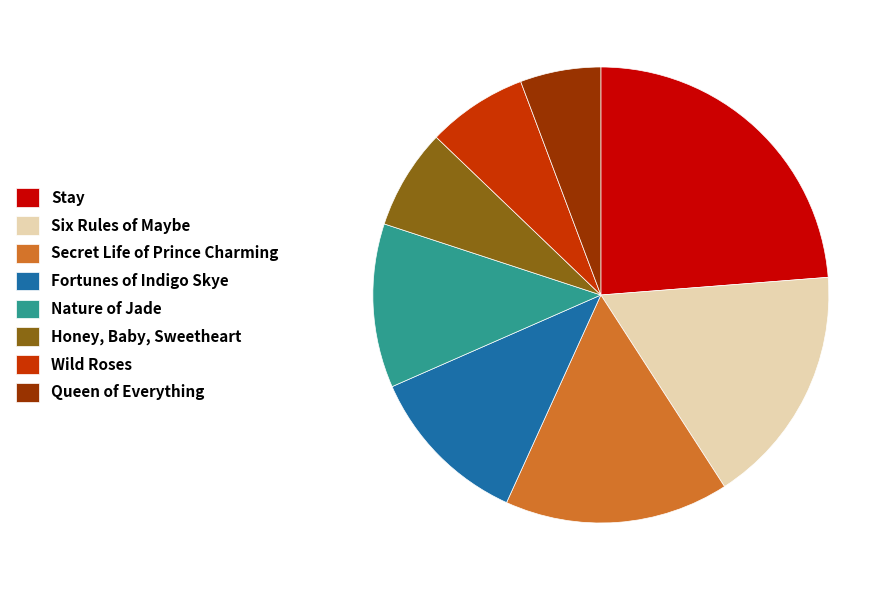

What is the smallest slice in the pie chart?

Queen of Everything